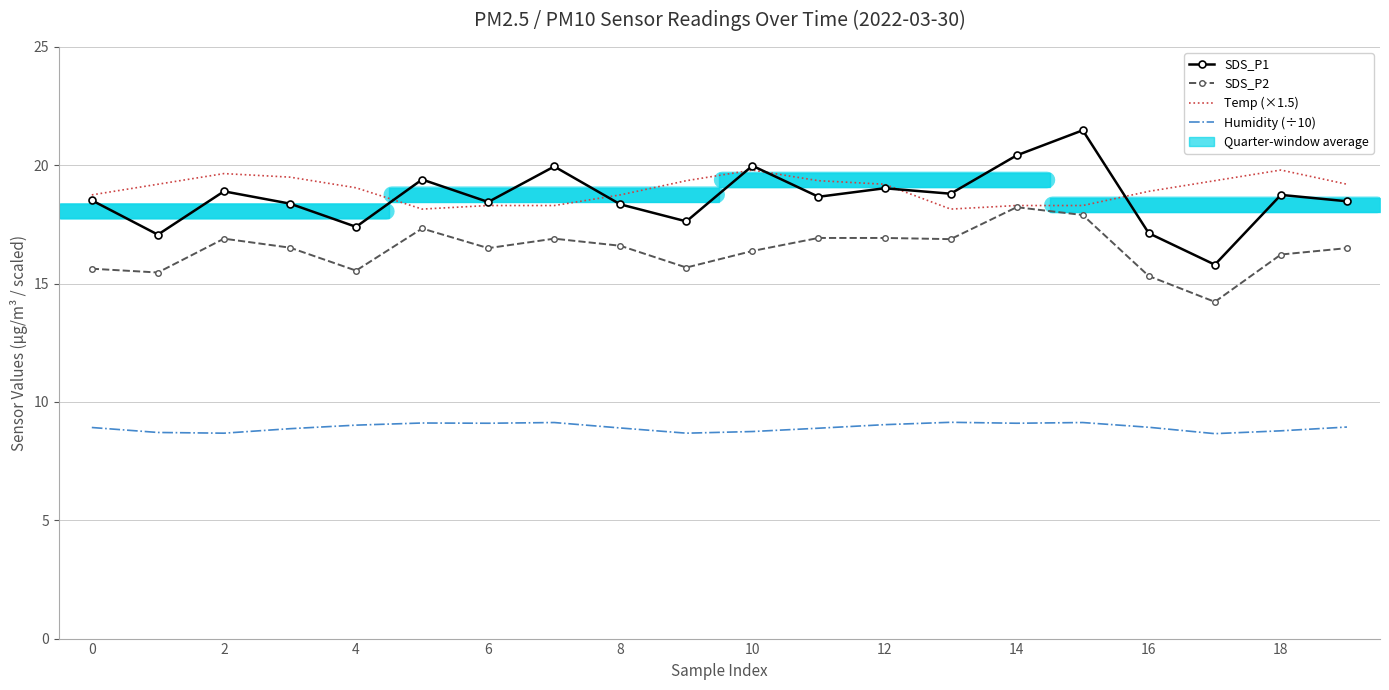

What is the sum of all SDS_P2 values?

328.6